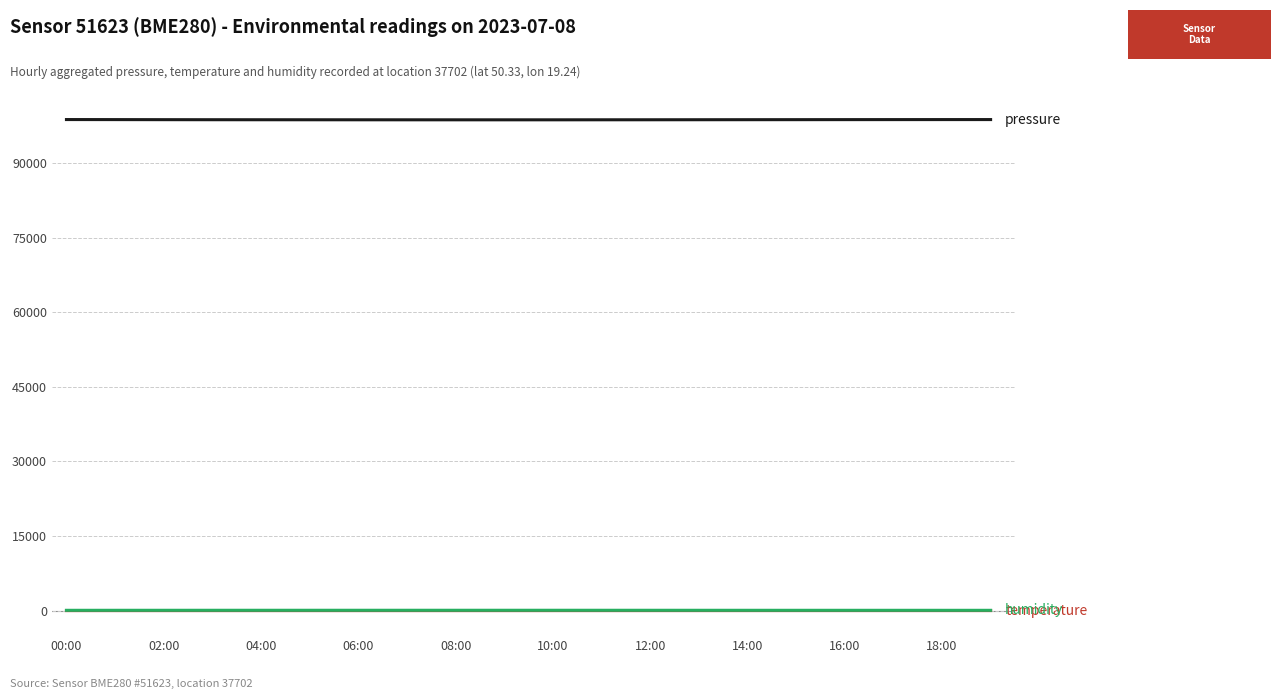

What is the greatest value displayed?

98773.6